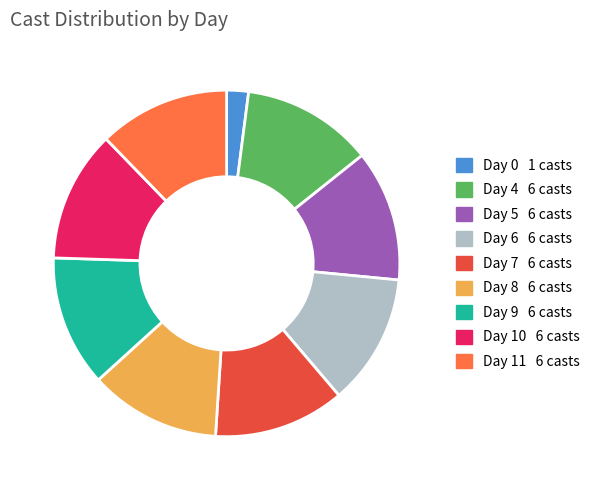

Does any single category account for the majority?

No